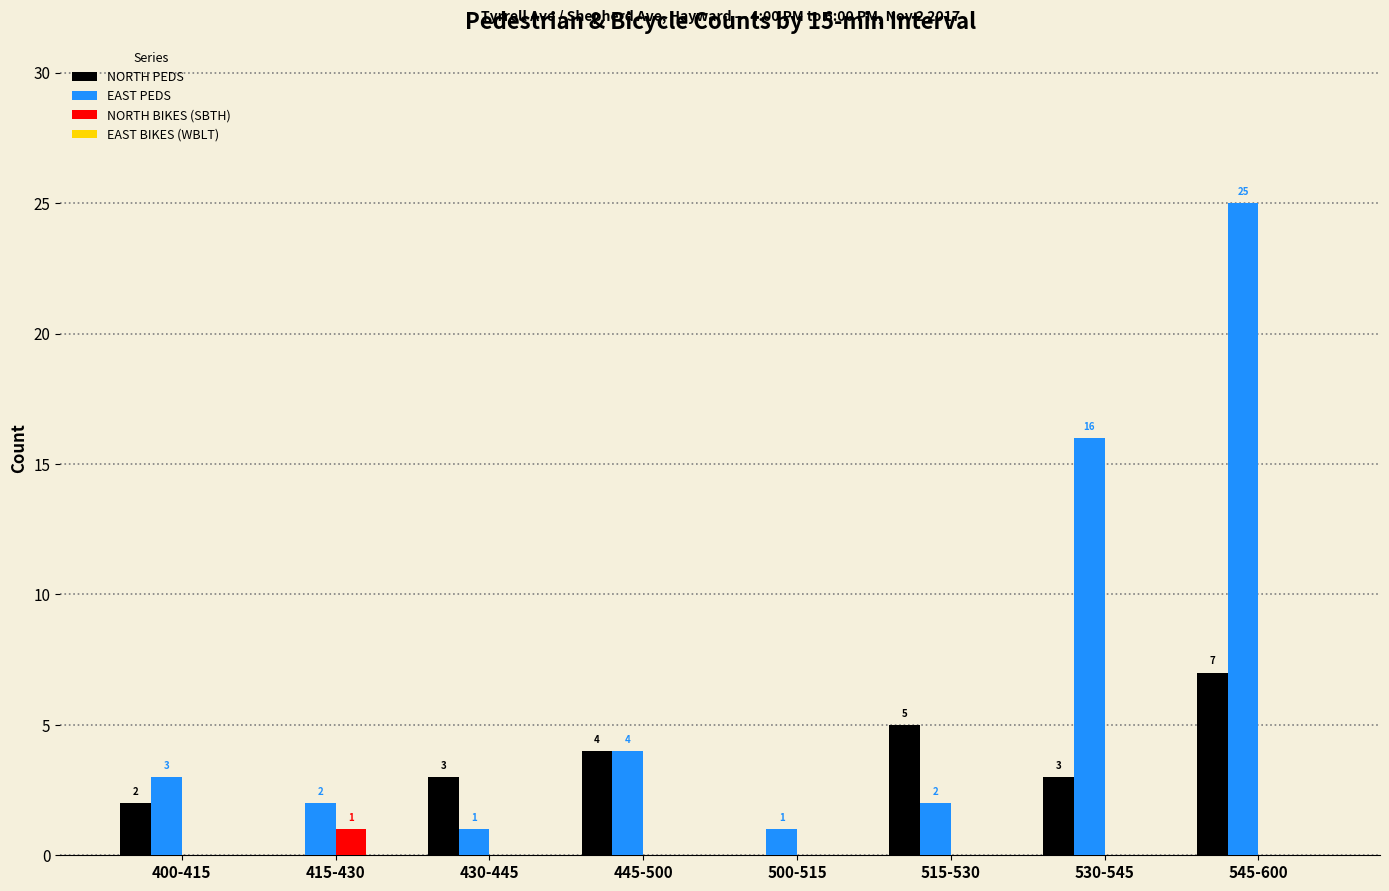

Reading left to right, transcribe all the data shown in this chart.

NORTH PEDS: 400-415=2	415-430=0	430-445=3	445-500=4	500-515=0	515-530=5	530-545=3	545-600=7
EAST PEDS: 400-415=3	415-430=2	430-445=1	445-500=4	500-515=1	515-530=2	530-545=16	545-600=25
NORTH BIKES (SBTH): 400-415=0	415-430=1	430-445=0	445-500=0	500-515=0	515-530=0	530-545=0	545-600=0